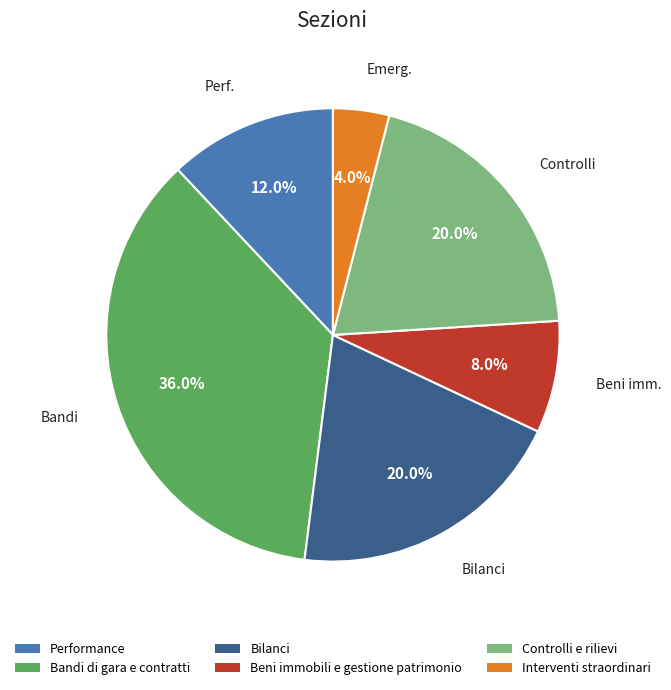

Combined, what portion of the pie is Performance and Controlli e rilievi?

32.0%